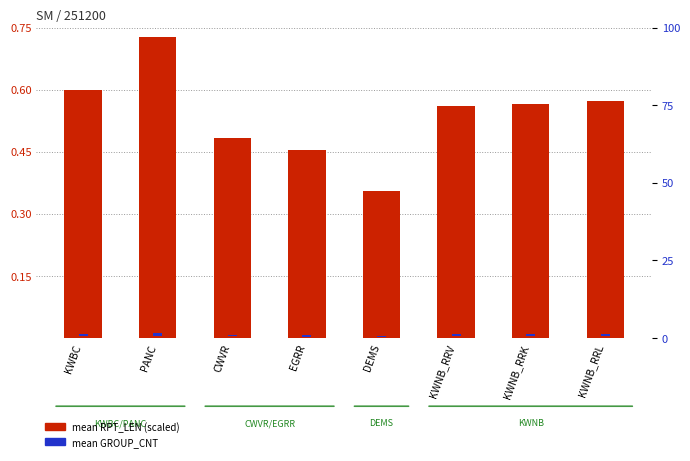

Does the chart contain stacked bars?

No